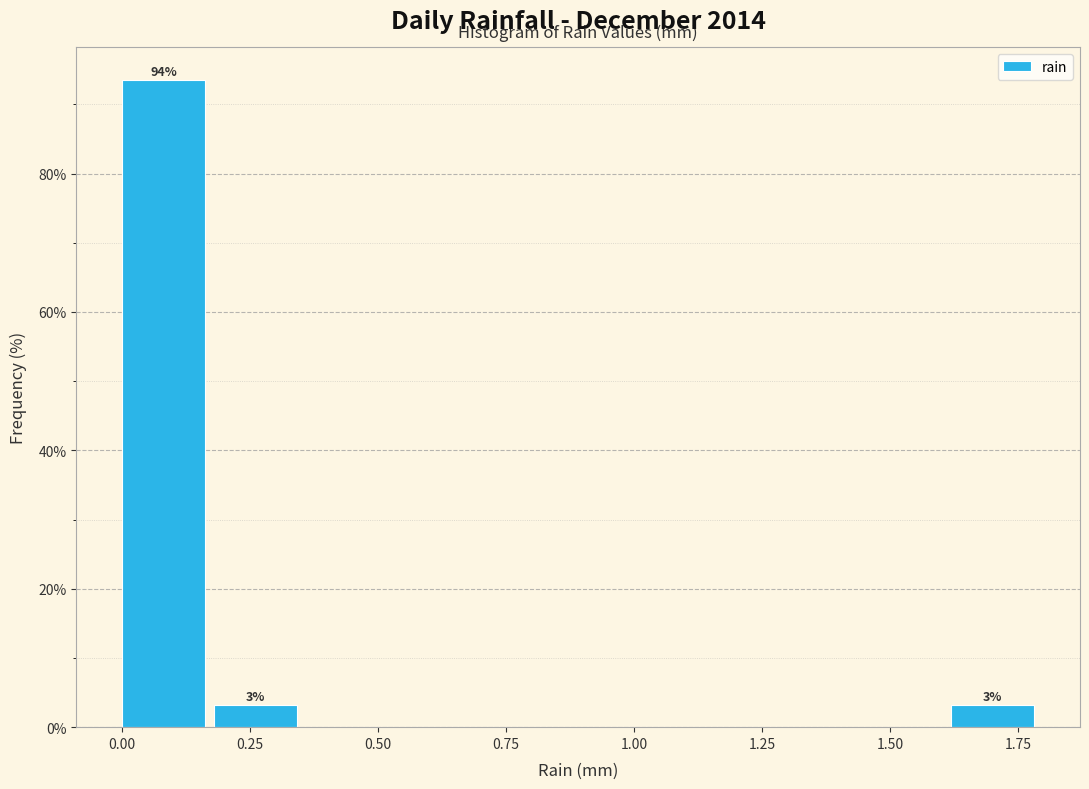

Around what value on the x-axis is the tallest bar? Give the approximate position of its centre, as read against the axis.

0.10